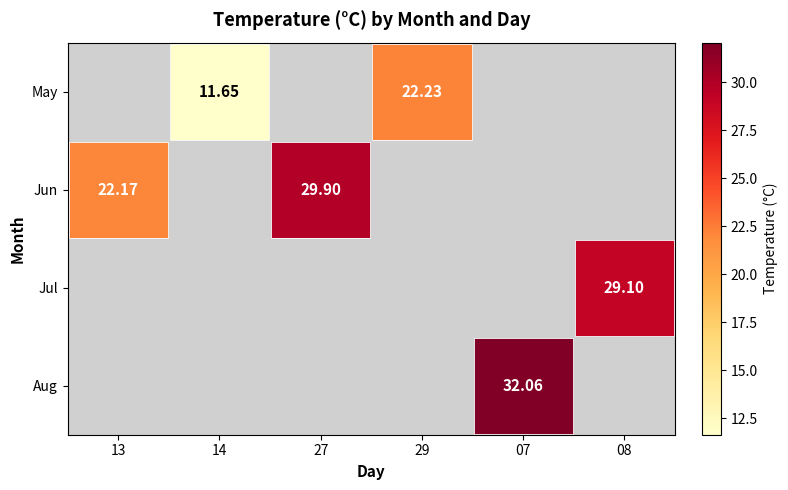

How many positive values does the May series have?

2